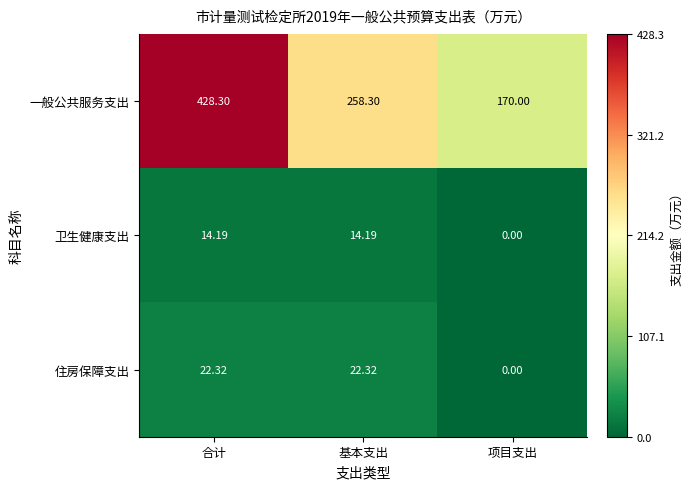

Which series changed the most between 合计 and 项目支出?

一般公共服务支出